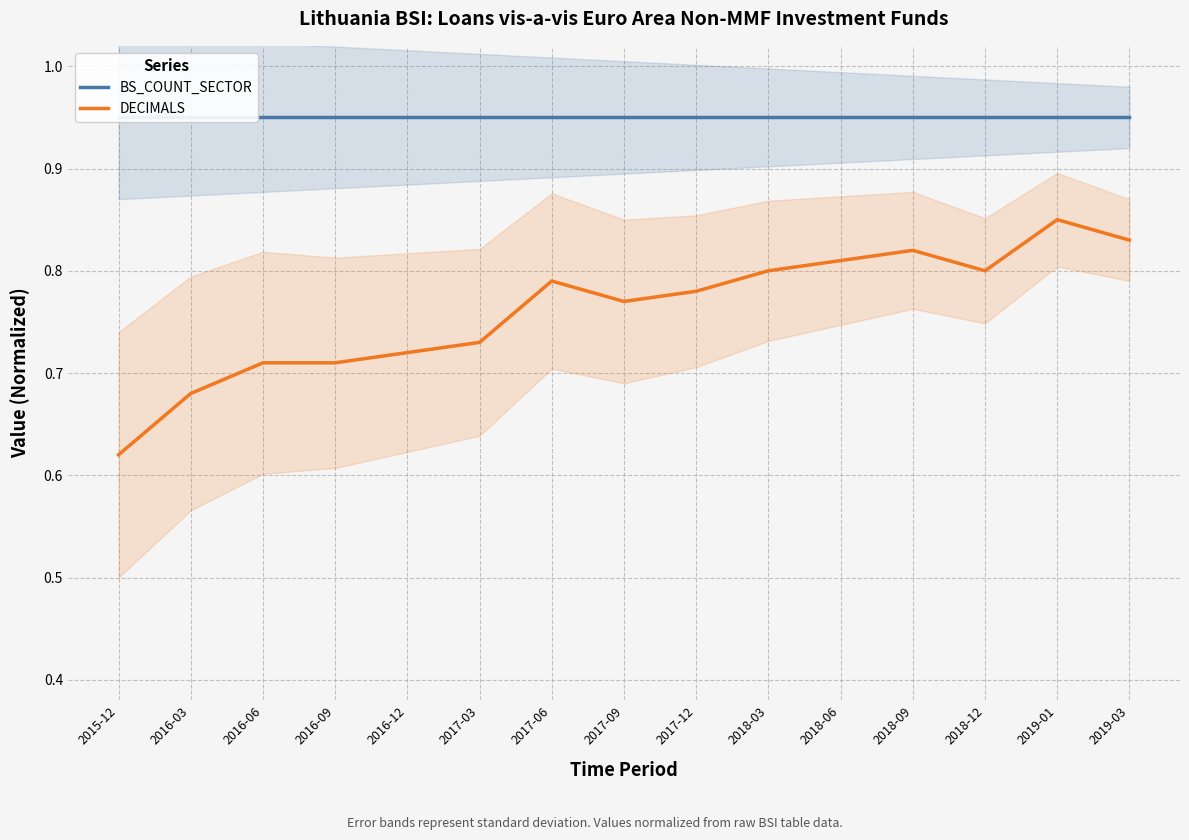

True or false: BS_COUNT_SECTOR and DECIMALS cross at least once.

False